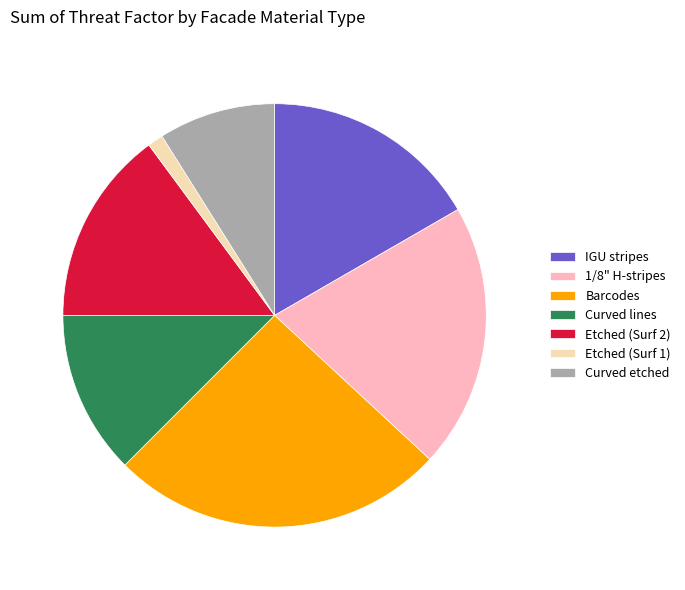

Is there a majority slice in this chart?

No